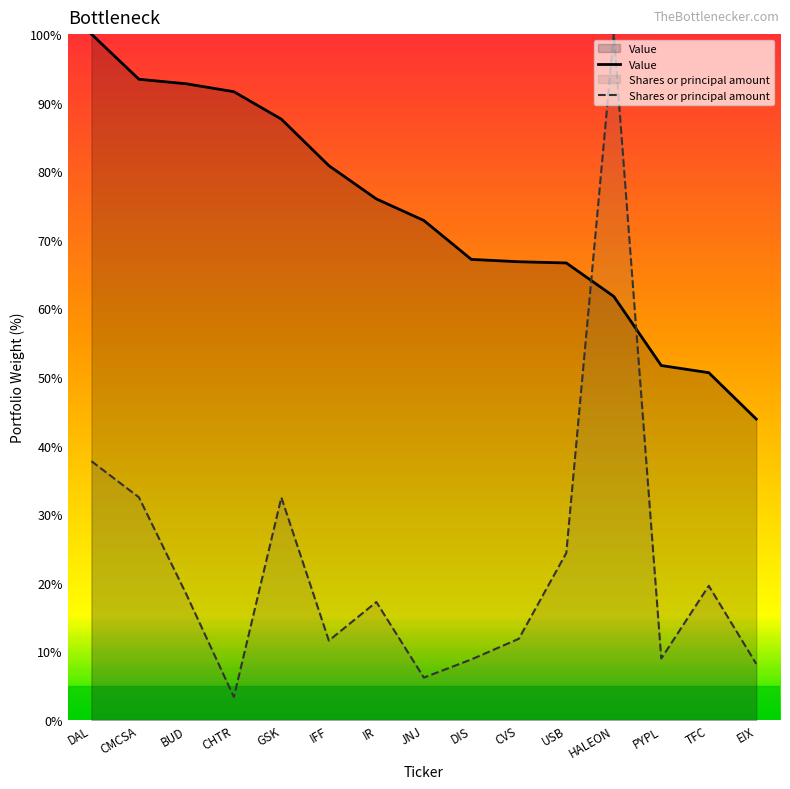

How many values in the Value series exceed 72?

8